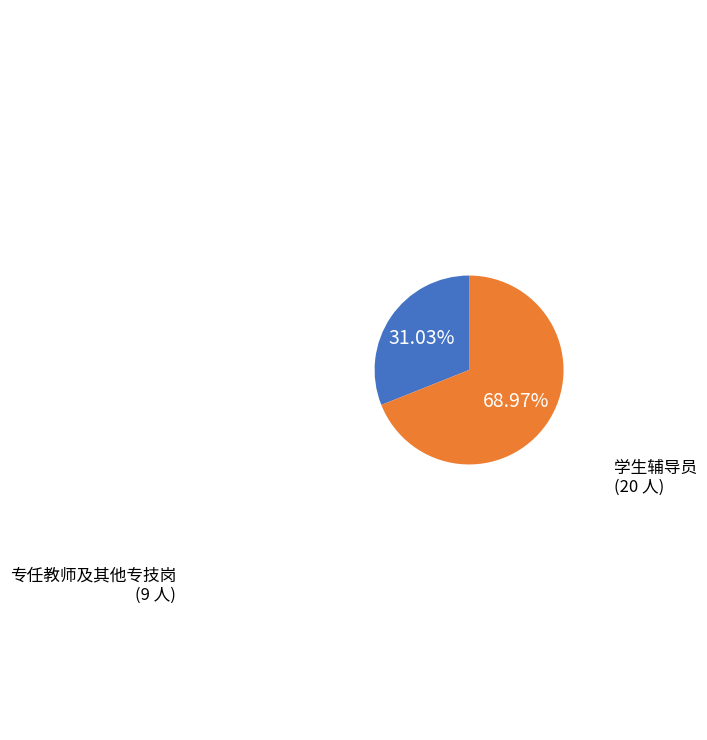

Is there any slice that represents more than half of the pie?

Yes